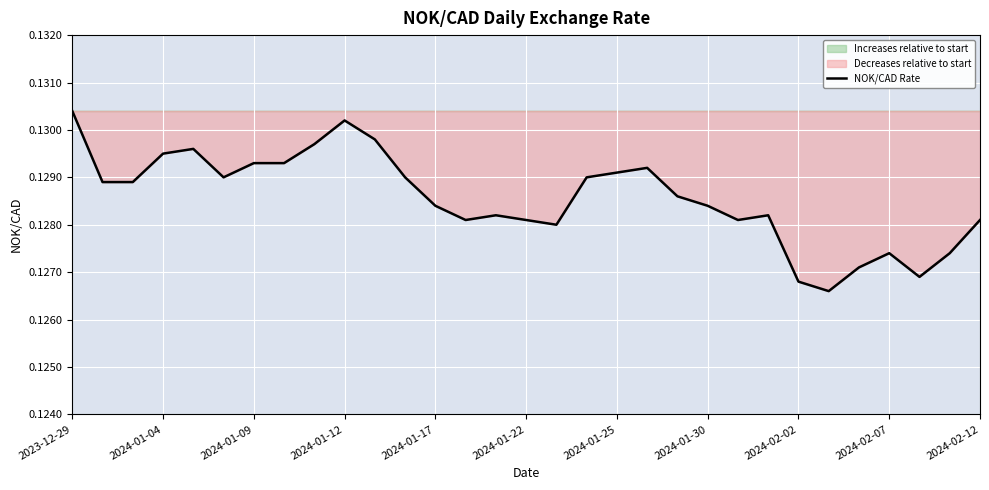

Which has a higher value, 15 or 25?

15